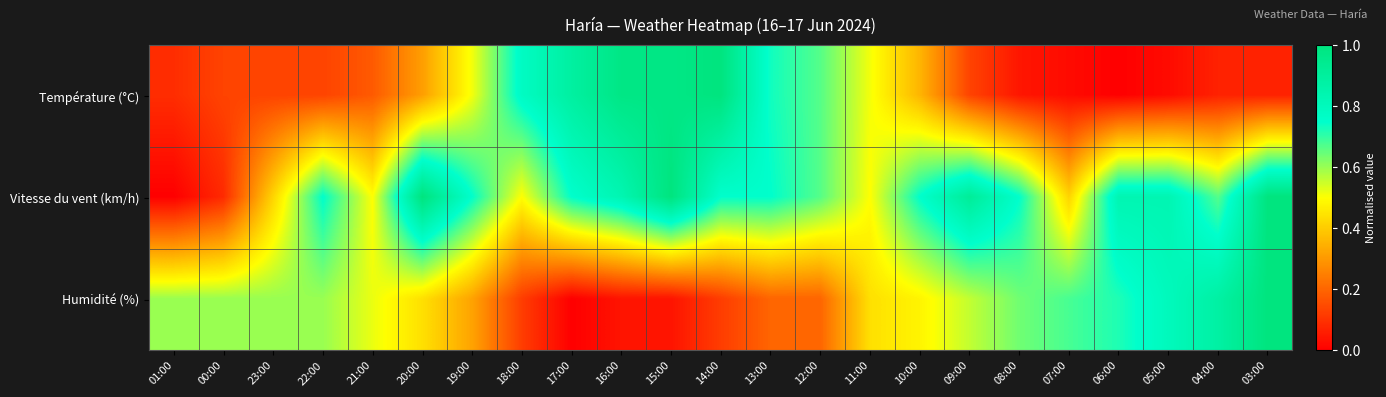

Reading left to right, transcribe all the data shown in this chart.

Température (°C): 01:00=0.1	00:00=0.1	23:00=0.1	22:00=0.1	21:00=0.2	20:00=0.3	19:00=0.5	18:00=0.8	17:00=0.9	16:00=1.0	15:00=1.0	14:00=1.0	13:00=0.7	12:00=0.7	11:00=0.5	10:00=0.4	09:00=0.1	08:00=0.0	07:00=0.0	06:00=0.0	05:00=0.0	04:00=0.1	03:00=0.1
Vitesse du vent (km/h): 01:00=0.0	00:00=0.1	23:00=0.4	22:00=0.8	21:00=0.5	20:00=1.0	19:00=0.8	18:00=0.5	17:00=0.8	16:00=0.8	15:00=1.0	14:00=0.8	13:00=0.8	12:00=0.7	11:00=0.5	10:00=0.8	09:00=0.9	08:00=0.8	07:00=0.4	06:00=0.8	05:00=0.8	04:00=0.7	03:00=1.0
Humidité (%): 01:00=0.6	00:00=0.6	23:00=0.6	22:00=0.6	21:00=0.5	20:00=0.4	19:00=0.3	18:00=0.1	17:00=0.0	16:00=0.0	15:00=0.0	14:00=0.1	13:00=0.2	12:00=0.2	11:00=0.4	10:00=0.5	09:00=0.6	08:00=0.6	07:00=0.7	06:00=0.7	05:00=0.8	04:00=0.9	03:00=1.0